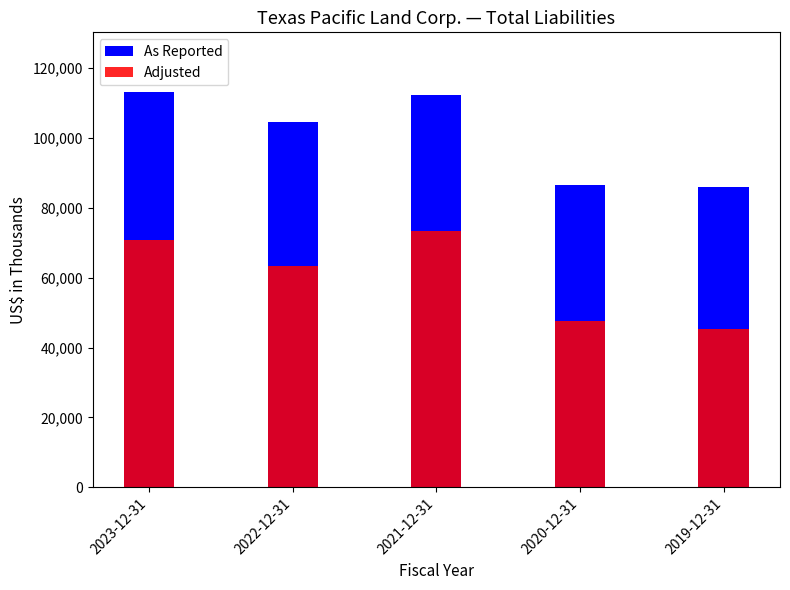

Rank the series by their maximum value, from lowest to highest.

Adjusted, As Reported